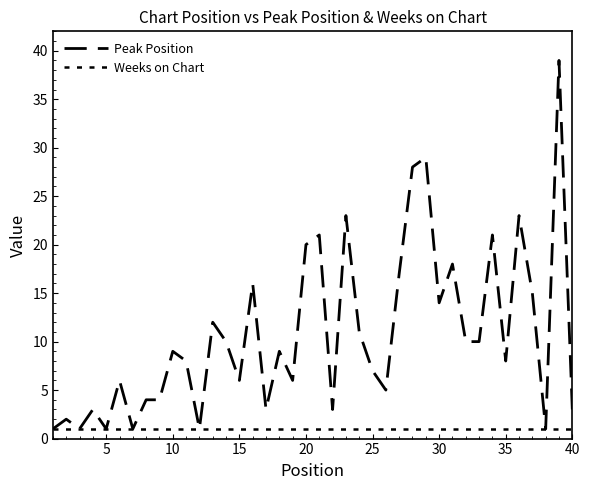

How many lines are shown in the chart?

2